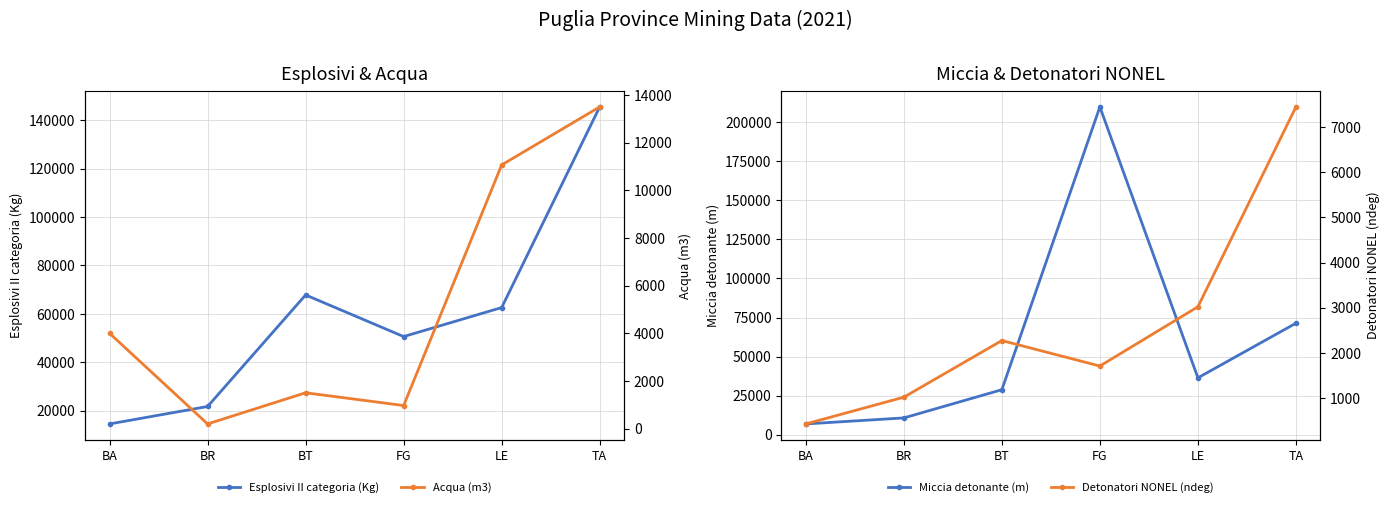

In Acqua (m3), how many points are higher than both neighbors (excluding endpoints)?

1